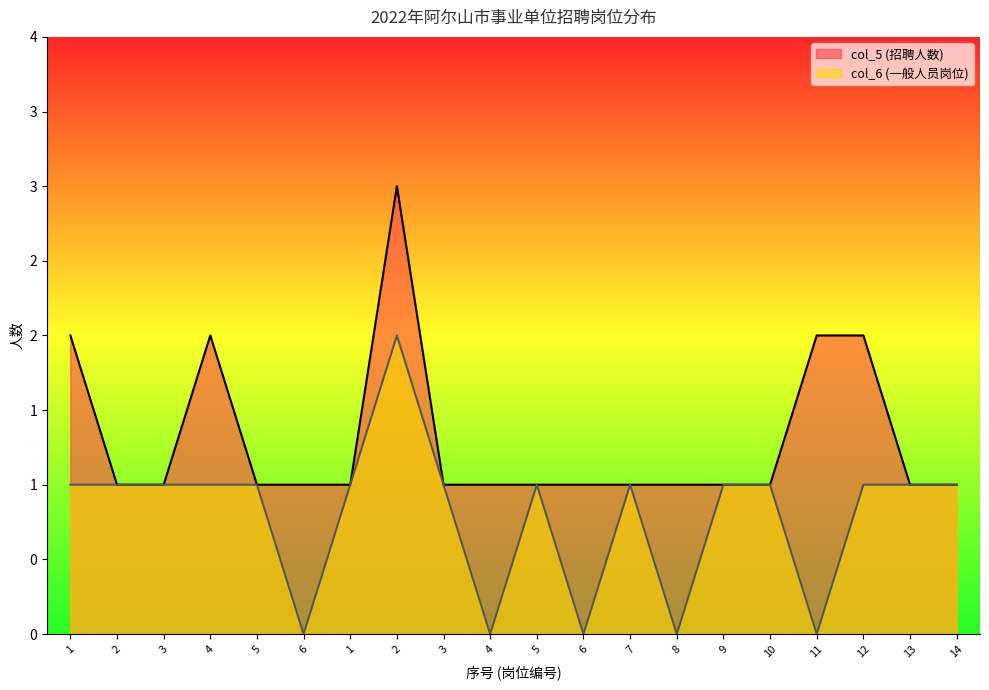

Which category has the lowest value in the col_6 (一般人员岗位) series?

6